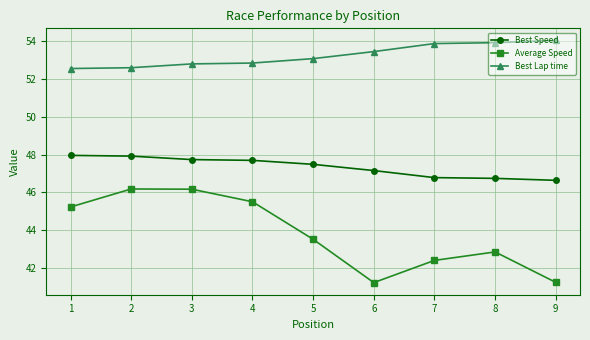

Count the number of categories in the chart.

9